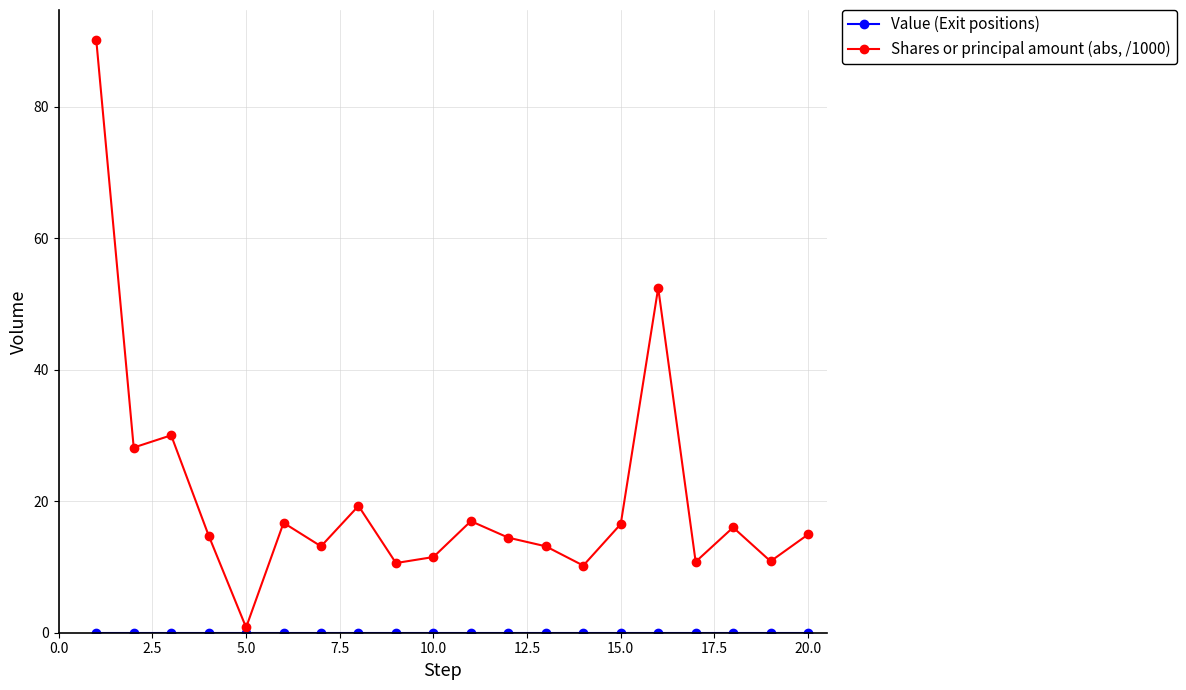

Which series has the largest range (max minus min)?

Shares or principal amount (abs, /1000)